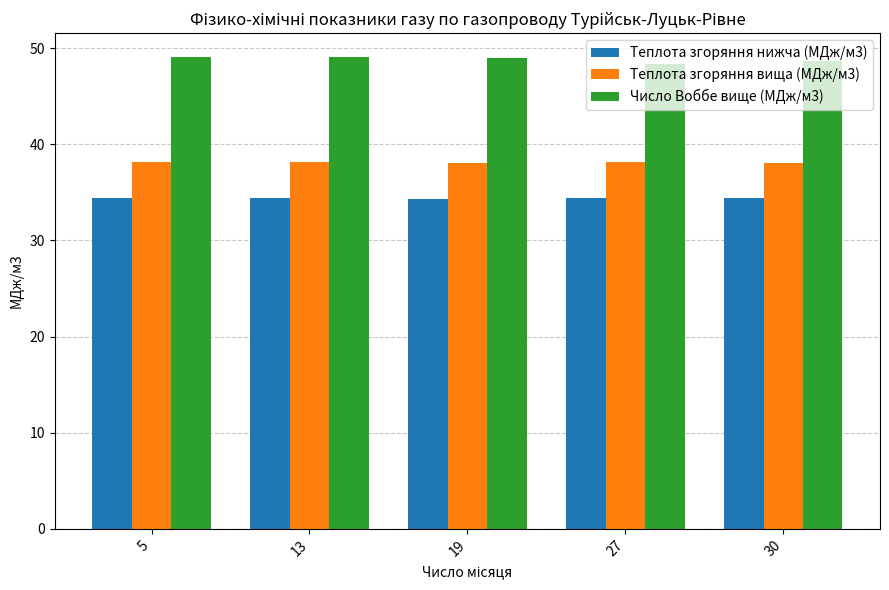

List the series in order of their overall mean, lowest first.

Теплота згоряння нижча (МДж/м3), Теплота згоряння вища (МДж/м3), Число Воббе вище (МДж/м3)